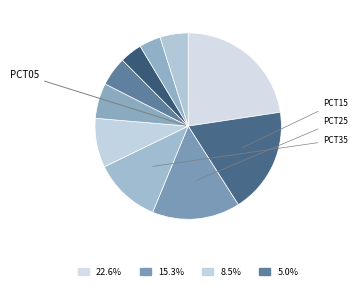

How many segments does this pie chart have?

10